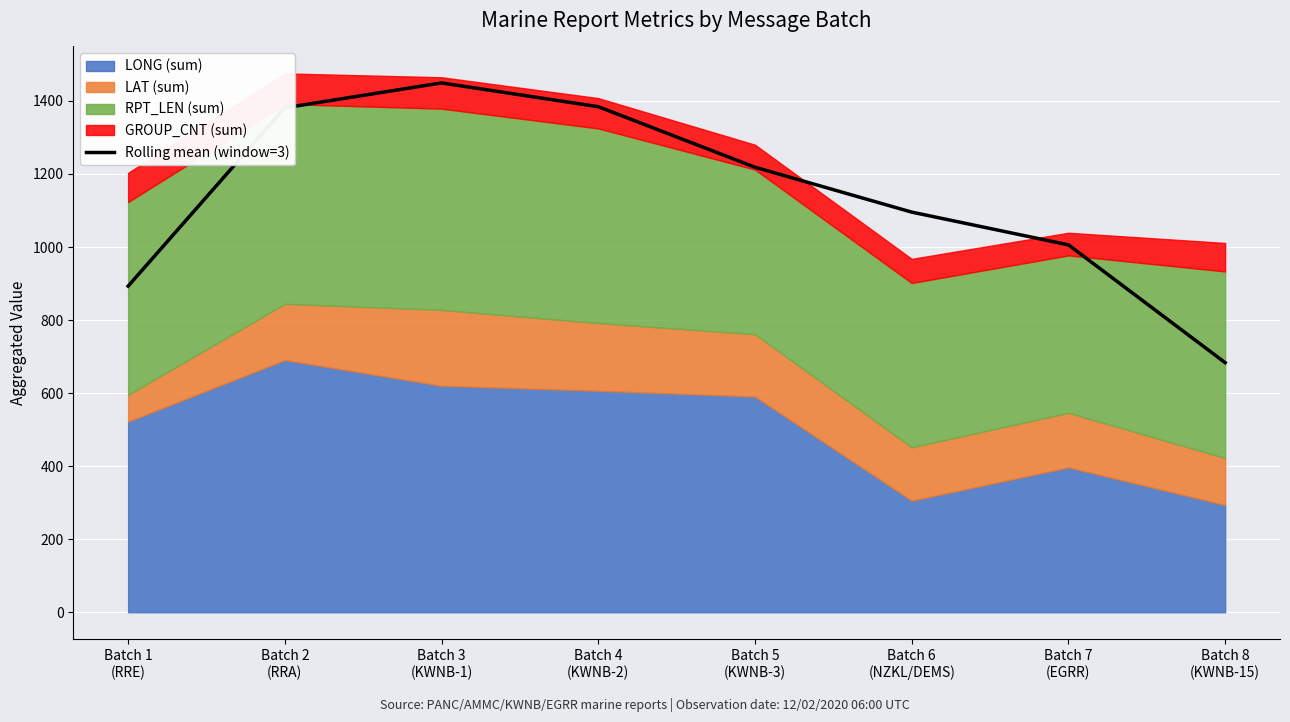

What is the difference between the maximum and minimum values?

766.0